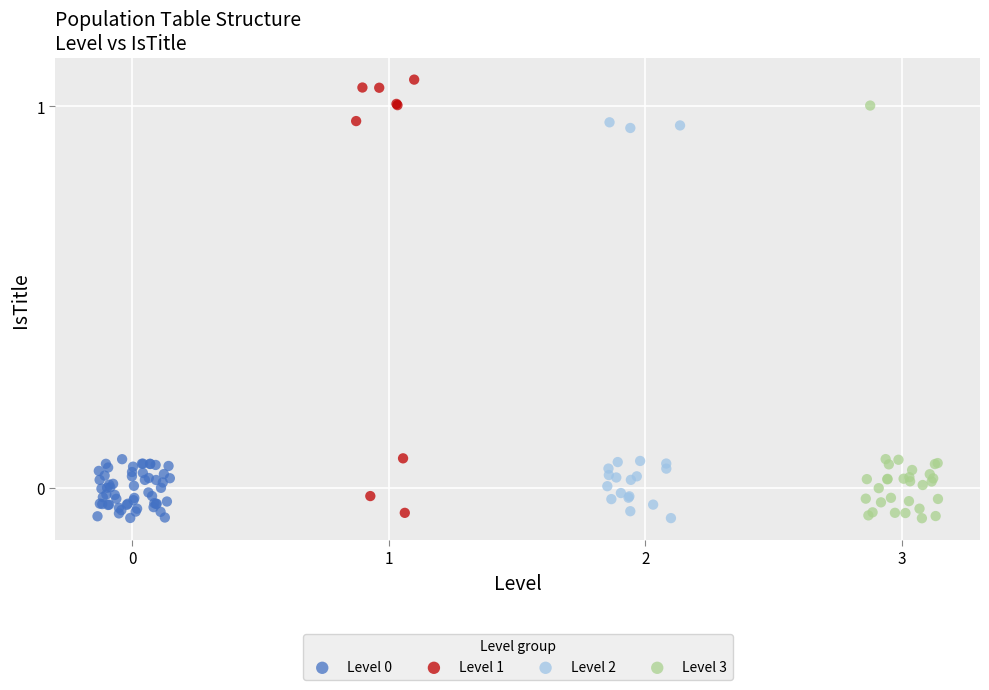

Which series reaches the maximum Y coordinate?

Level 1